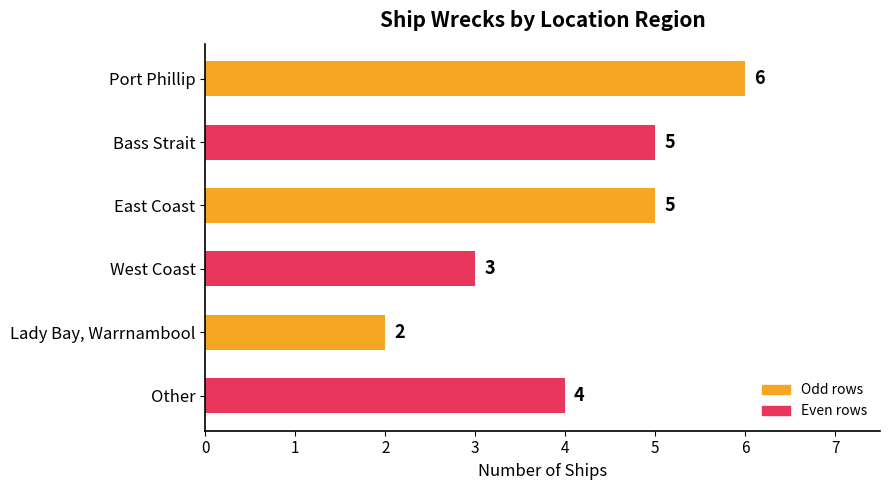

The chart shows a value of 3 at West Coast. True or false?

True